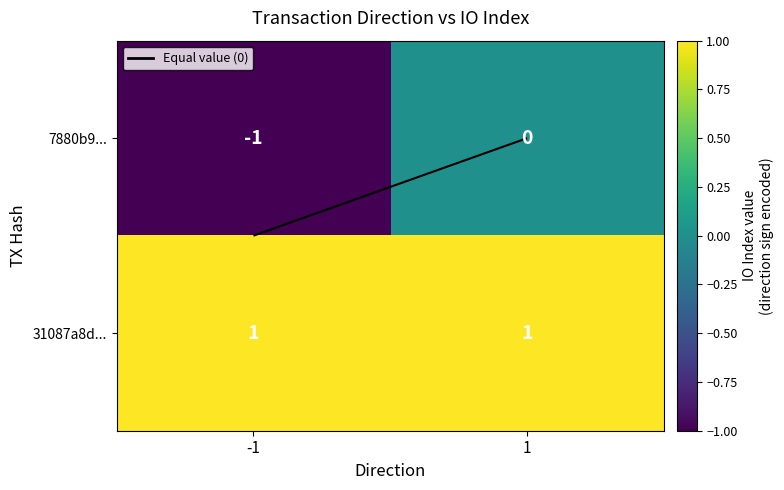

How many distinct data groups are displayed?

2